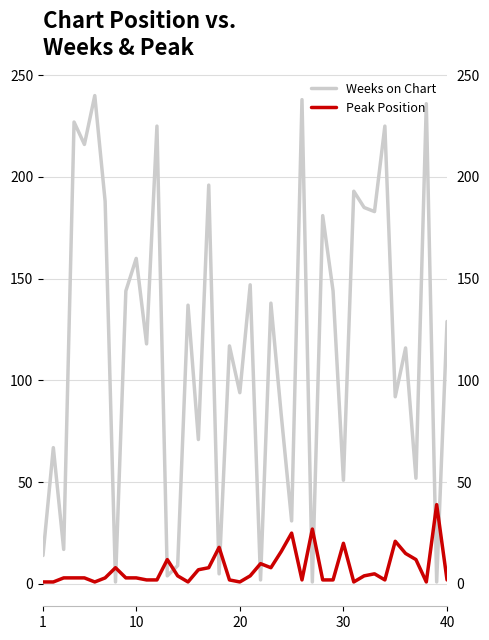

How many lines are shown in the chart?

2